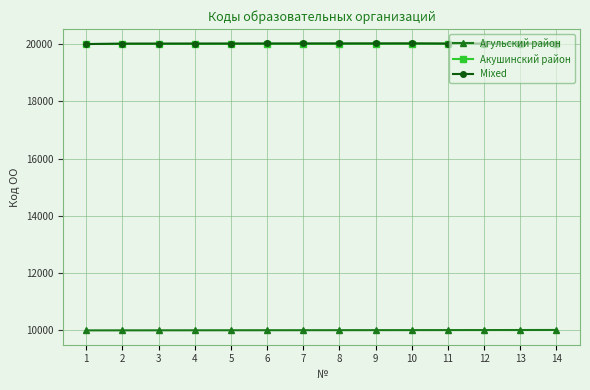

Is it true that Акушинский район equals 20009 at 9?

True